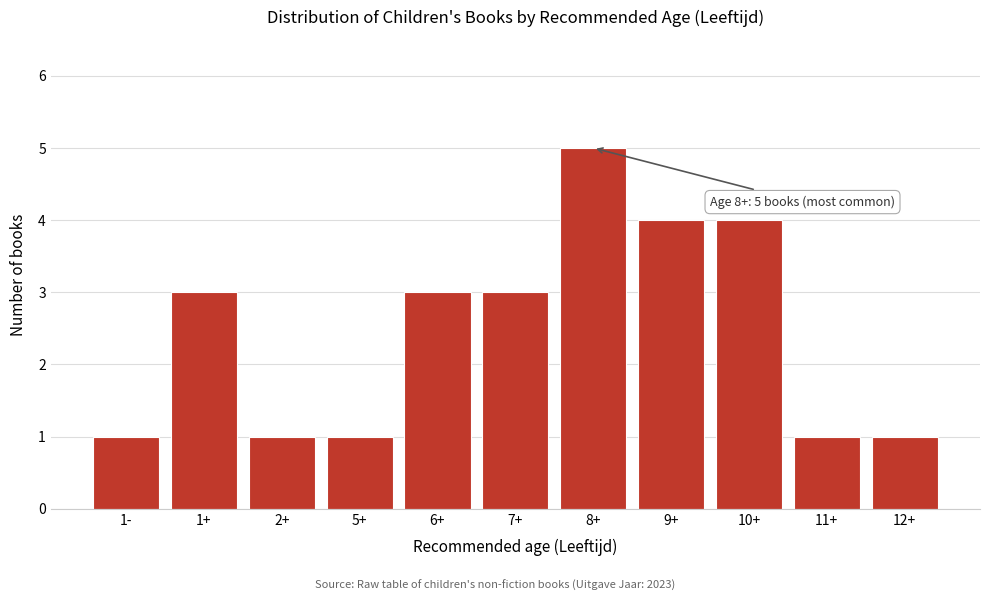

Reading left to right, list all the values displayed in this chart.

1	3	1	1	3	3	5	4	4	1	1